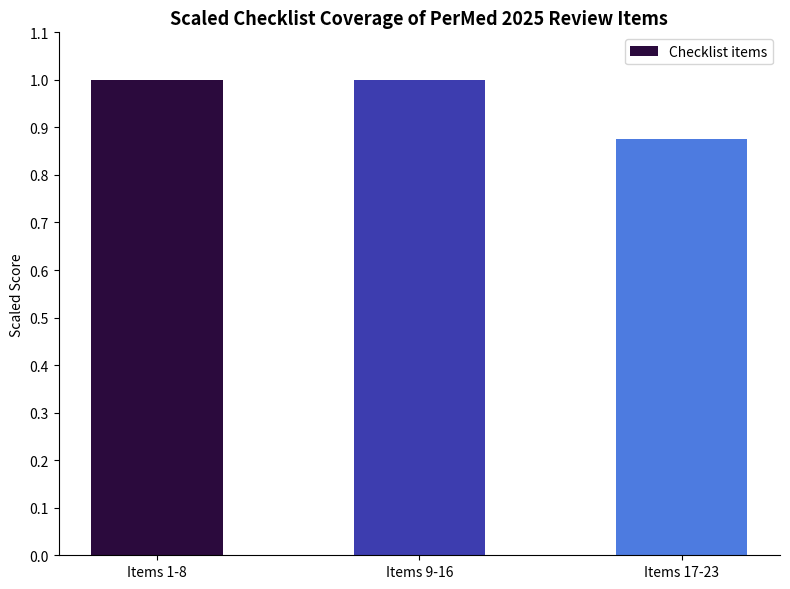

Is it true that the value at Items 9-16 is 1.0?

True